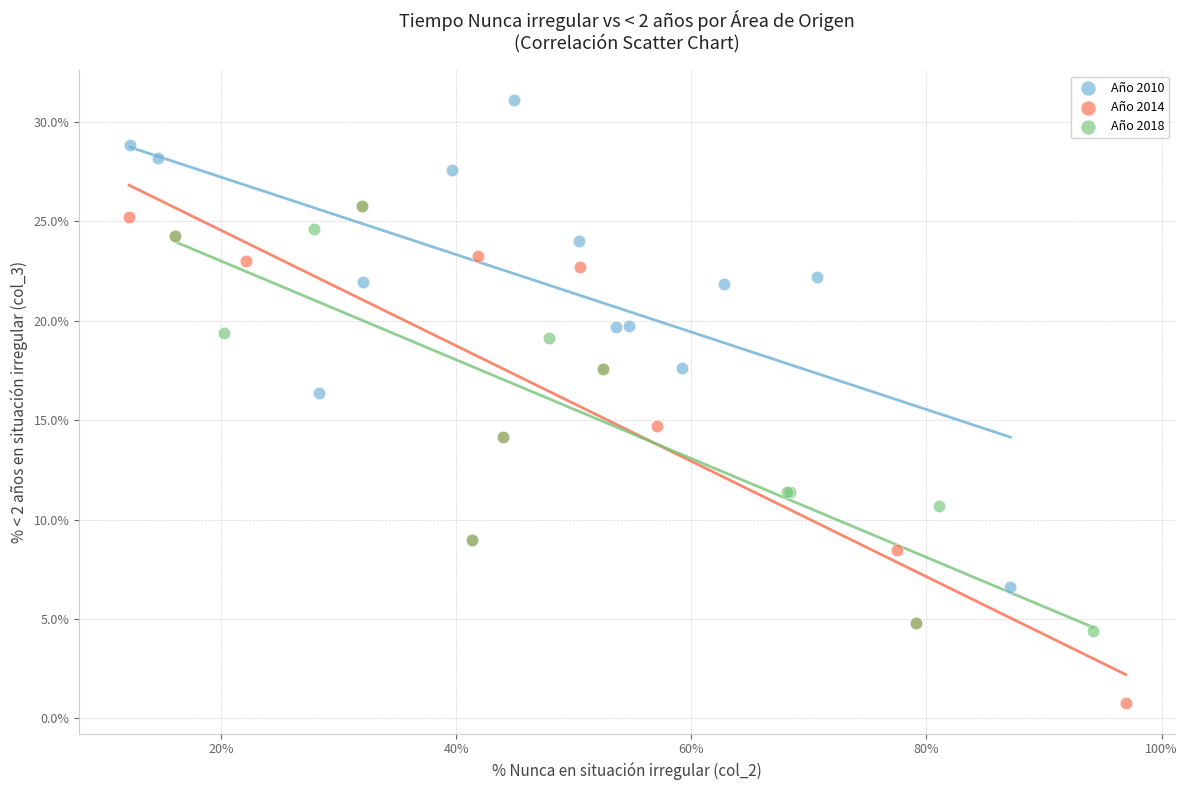

What are all the series names shown in the legend?

Año 2010, Año 2014, Año 2018